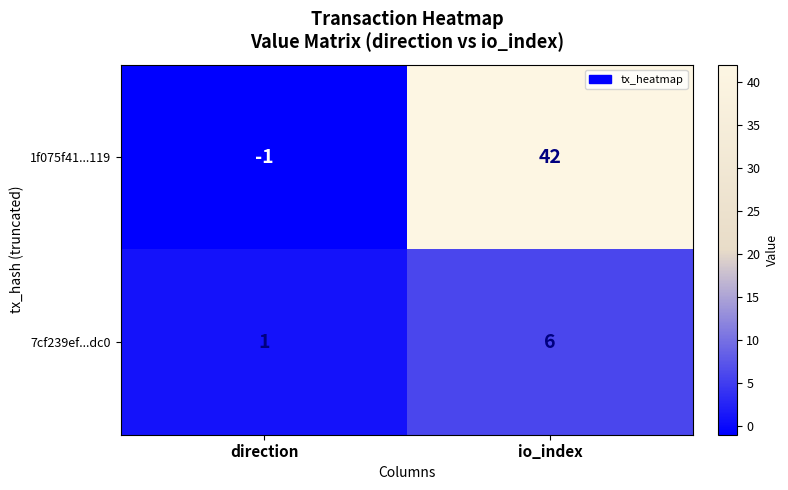

Which series changed the most between direction and io_index?

1f075f41...119